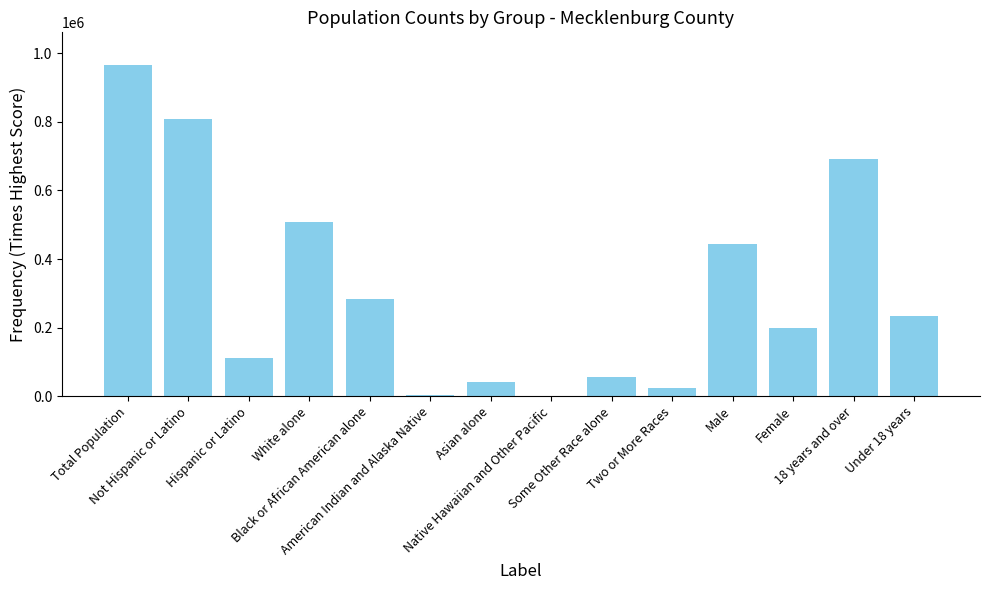

What is the maximum value shown in the chart?

964919